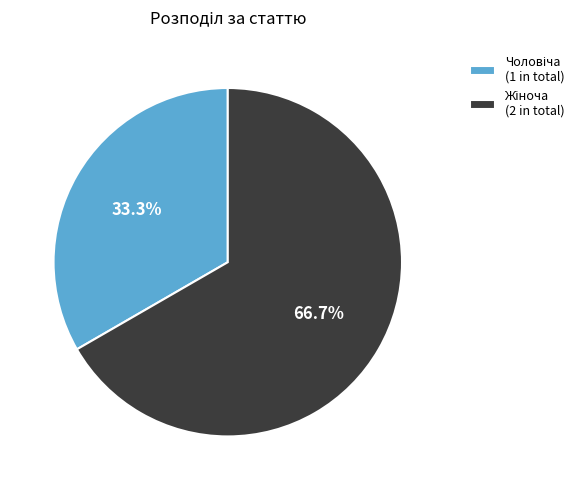

Is there a majority slice in this chart?

Yes